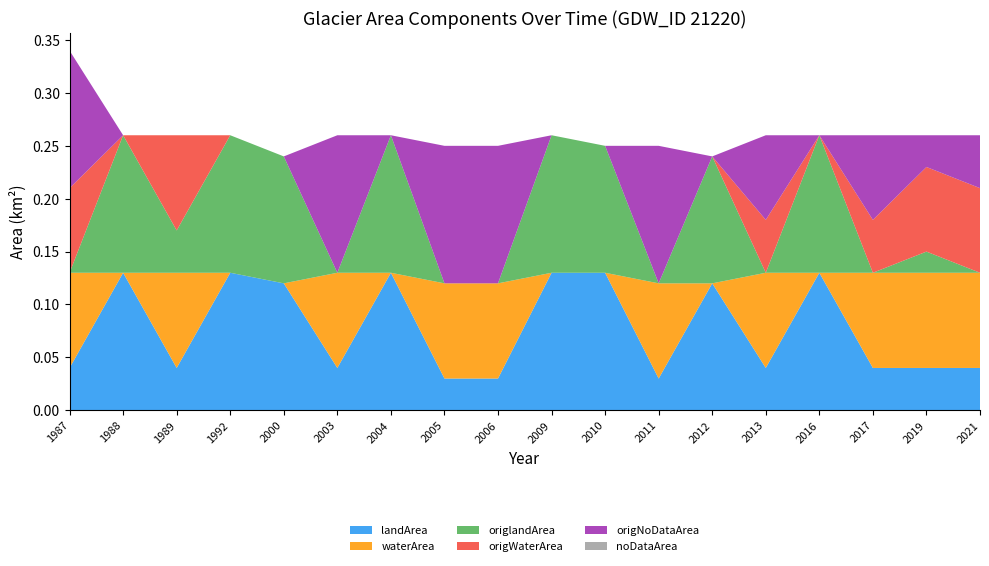

Reading right to left, list all the values displayed in this chart.

landArea: 2021=0.0	2019=0.0	2017=0.0	2016=0.1	2013=0.0	2012=0.1	2011=0.0	2010=0.1	2009=0.1	2006=0.0	2005=0.0	2004=0.1	2003=0.0	2000=0.1	1992=0.1	1989=0.0	1988=0.1	1987=0.0
waterArea: 2021=0.1	2019=0.1	2017=0.1	2016=0.0	2013=0.1	2012=0.0	2011=0.1	2010=0.0	2009=0.0	2006=0.1	2005=0.1	2004=0.0	2003=0.1	2000=0.0	1992=0.0	1989=0.1	1988=0.0	1987=0.1
origlandArea: 2021=0.0	2019=0.0	2017=0.0	2016=0.1	2013=0.0	2012=0.1	2011=0.0	2010=0.1	2009=0.1	2006=0.0	2005=0.0	2004=0.1	2003=0.0	2000=0.1	1992=0.1	1989=0.0	1988=0.1	1987=0.0
origWaterArea: 2021=0.1	2019=0.1	2017=0.1	2016=0.0	2013=0.1	2012=0.0	2011=0.0	2010=0.0	2009=0.0	2006=0.0	2005=0.0	2004=0.0	2003=0.0	2000=0.0	1992=0.0	1989=0.1	1988=0.0	1987=0.1
origNoDataArea: 2021=0.1	2019=0.0	2017=0.1	2016=0.0	2013=0.1	2012=0.0	2011=0.1	2010=0.0	2009=0.0	2006=0.1	2005=0.1	2004=0.0	2003=0.1	2000=0.0	1992=0.0	1989=0.0	1988=0.0	1987=0.1
noDataArea: 2021=0.0	2019=0.0	2017=0.0	2016=0.0	2013=0.0	2012=0.0	2011=0.0	2010=0.0	2009=0.0	2006=0.0	2005=0.0	2004=0.0	2003=0.0	2000=0.0	1992=0.0	1989=0.0	1988=0.0	1987=0.0